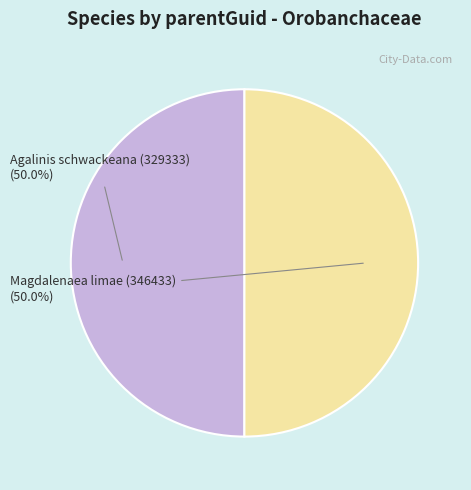

Approximately how many times larger is the value at Magdalenaea limae (346433) compared to Agalinis schwackeana (329333)?

1.0